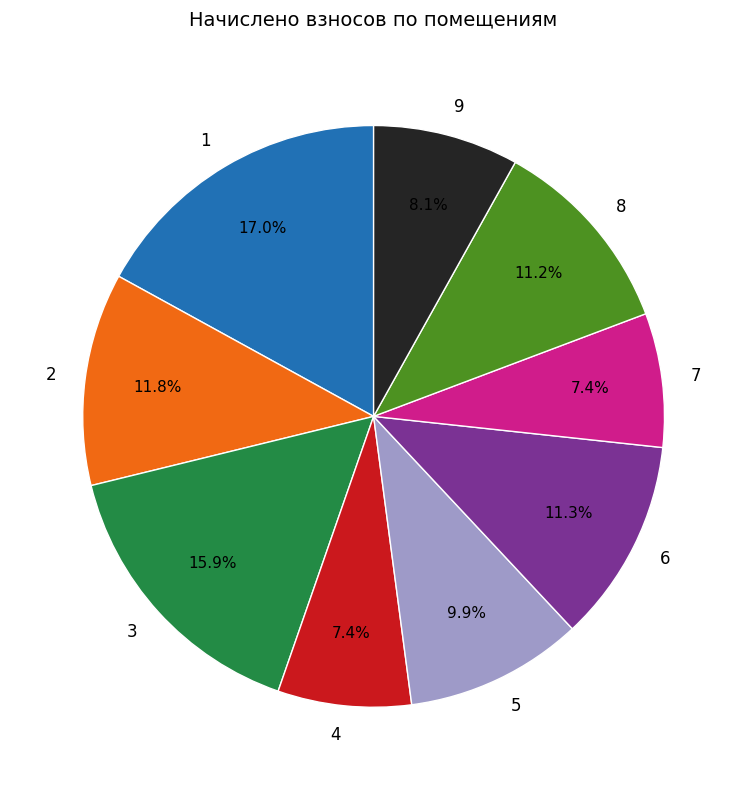

How many slices are in this pie chart?

9